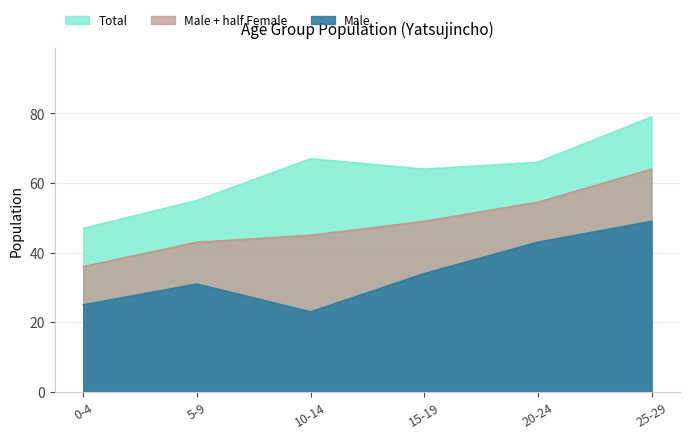

What is the difference between the second highest and minimum values in the Total series?

20